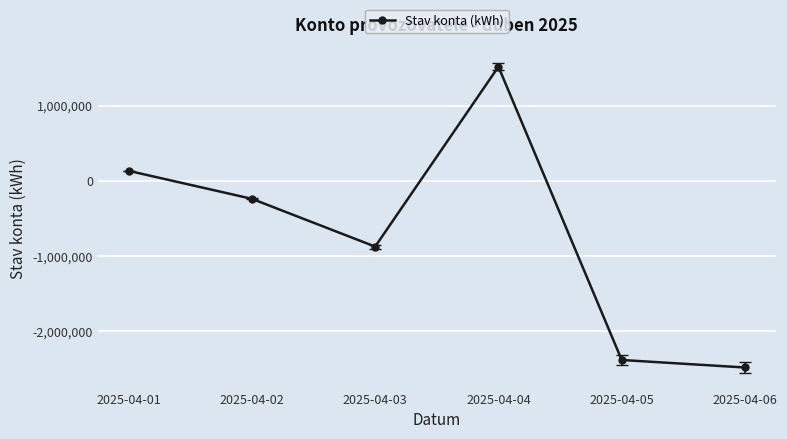

The value at 2025-04-06 is -2483246. True or false?

True